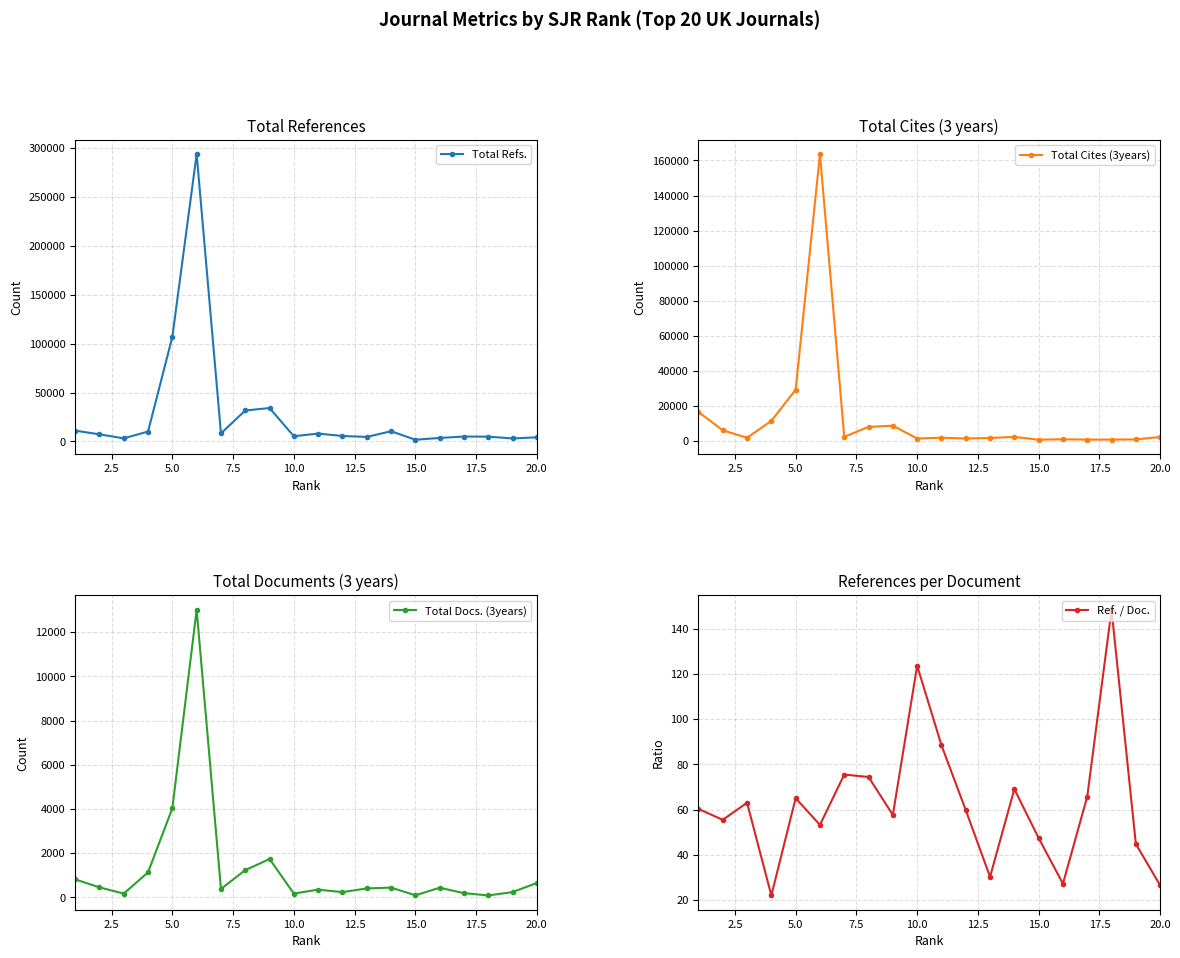

True or false: Total Docs. (3years) has more than 1 interior local peaks.

True